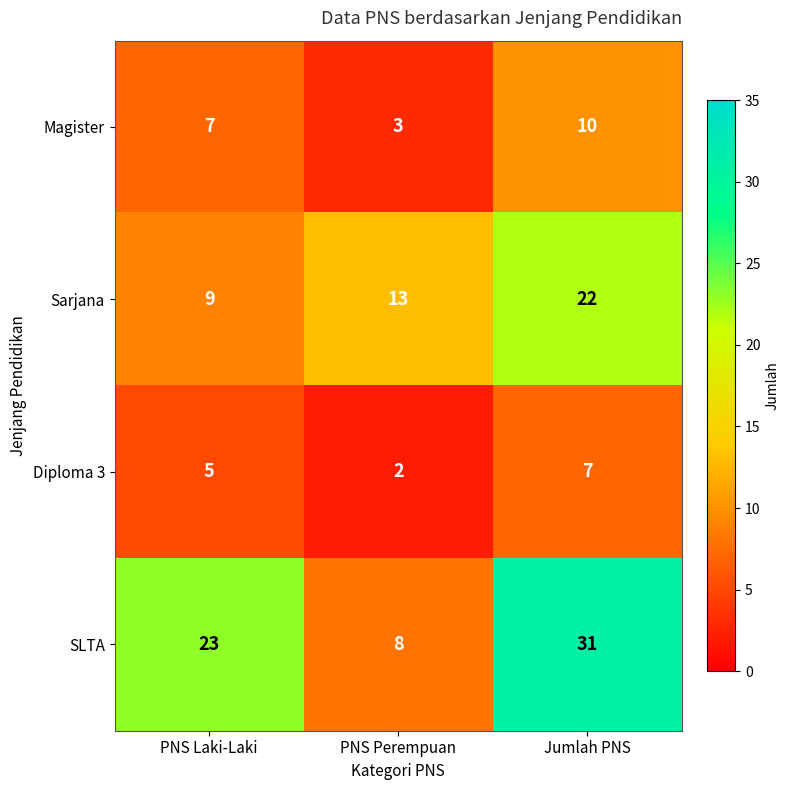

At which label is Sarjana closest to 15?

PNS Perempuan